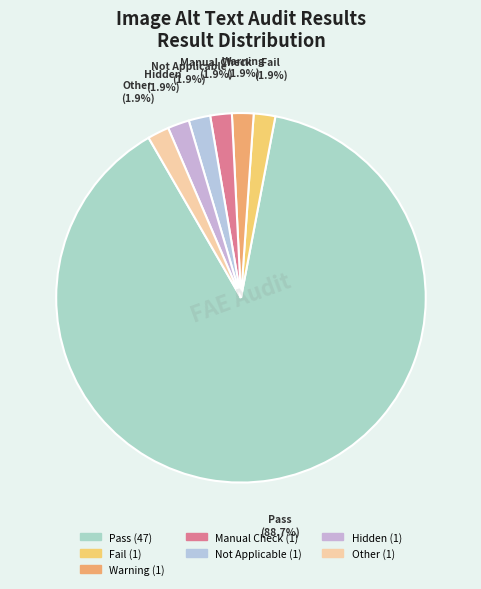

Count the number of slices in the pie.

7